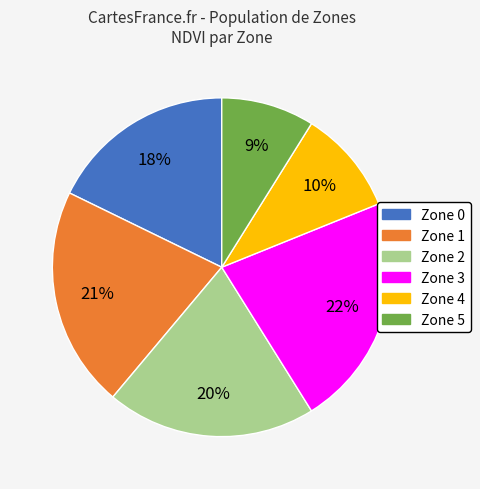

To the nearest percent, what is the difference between the largest and smallest slice percentages?

13%